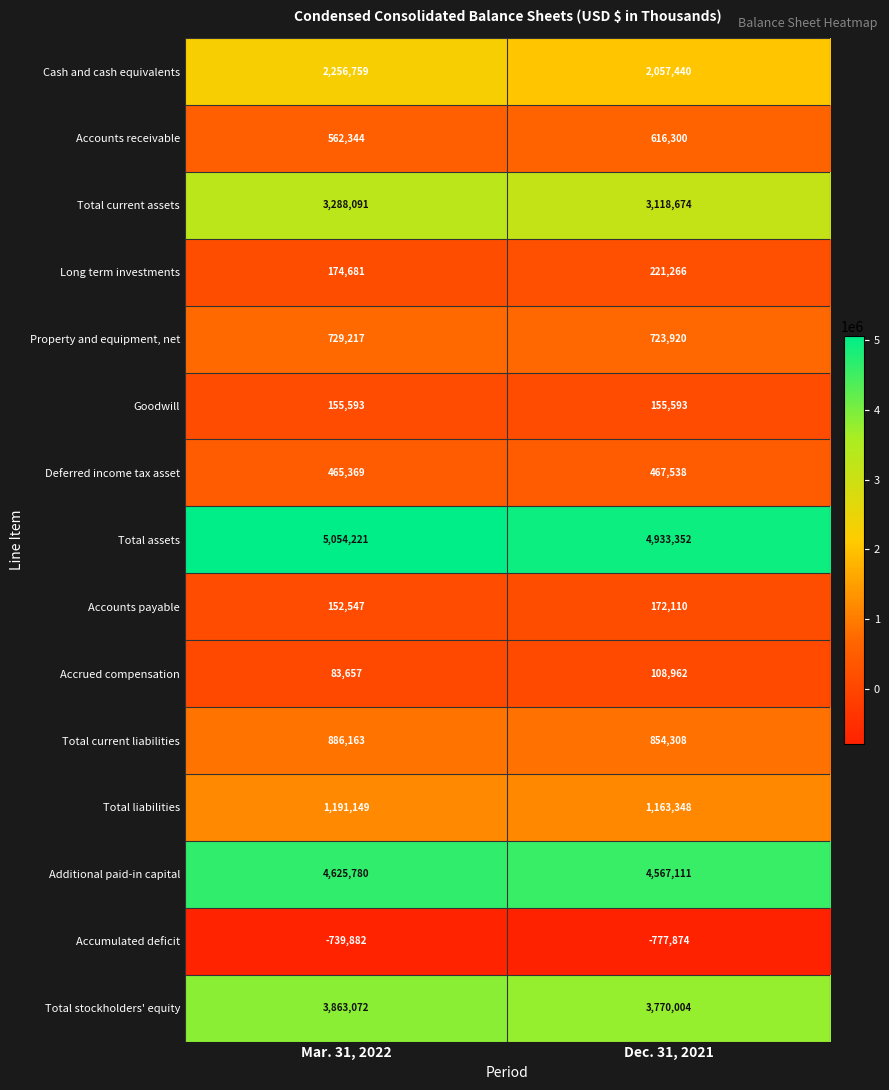

The Accrued compensation series shows 53944 at Mar. 31, 2022. True or false?

False